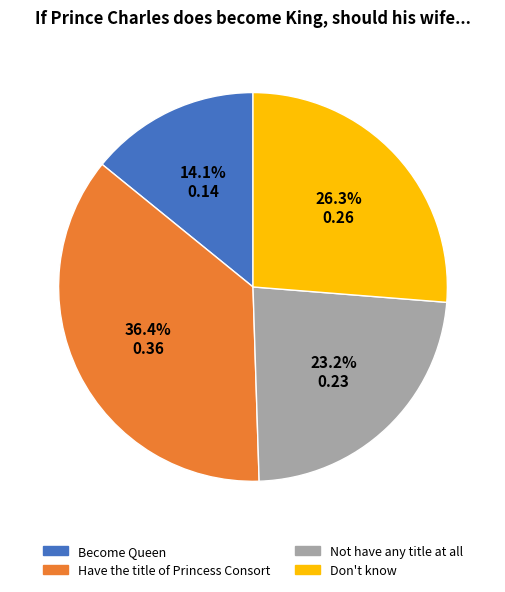

To the nearest percent, what is the combined percentage of Become Queen and Not have any title at all?

37%